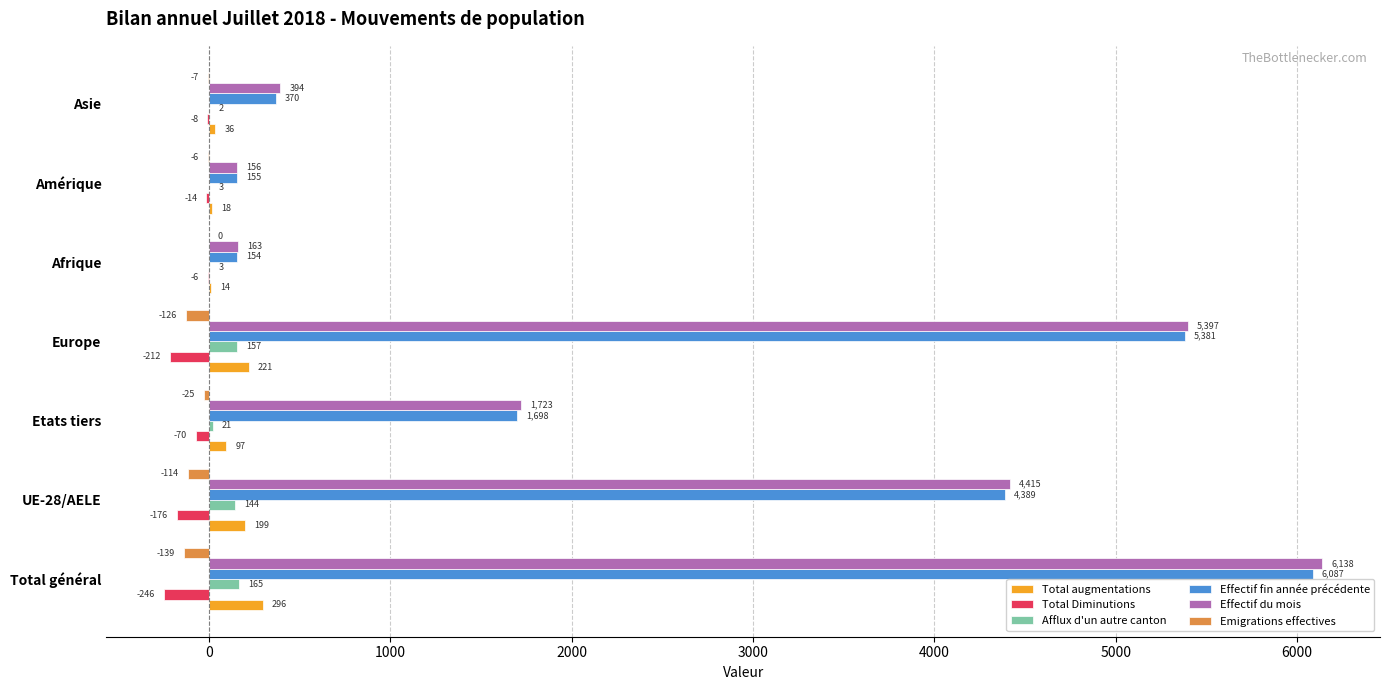

Which series has the largest total across all categories?

Effectif du mois